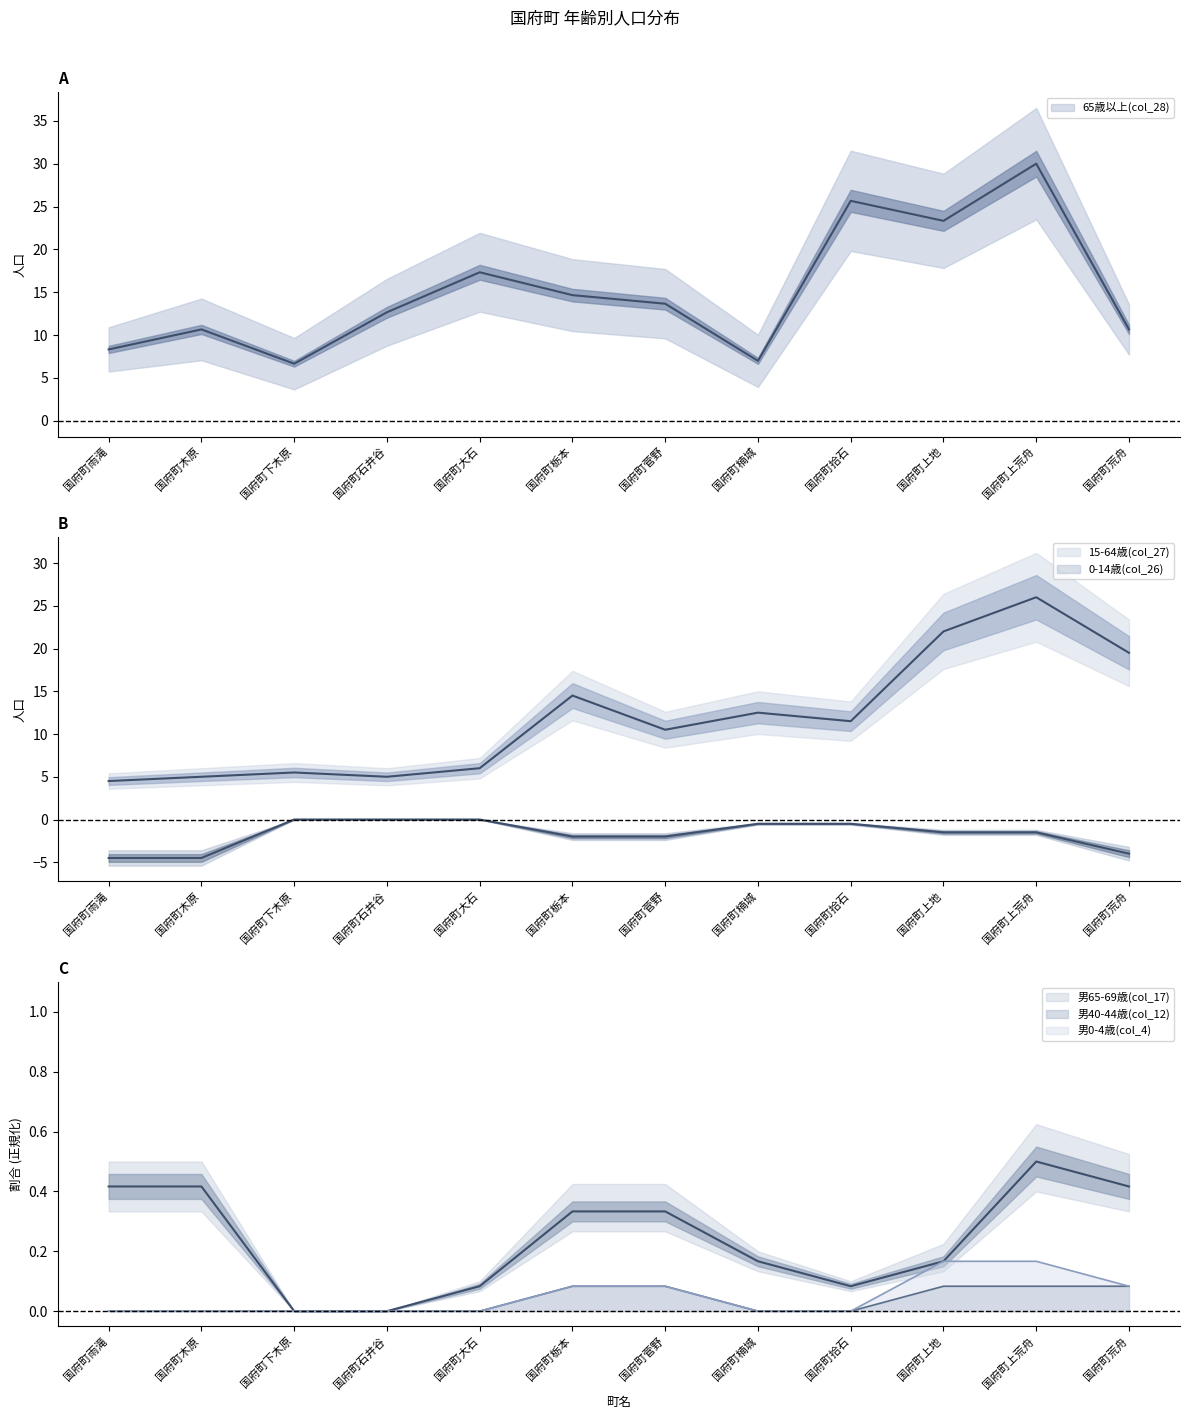

What is the difference between the highest and lowest values at 国府町石井谷?

10